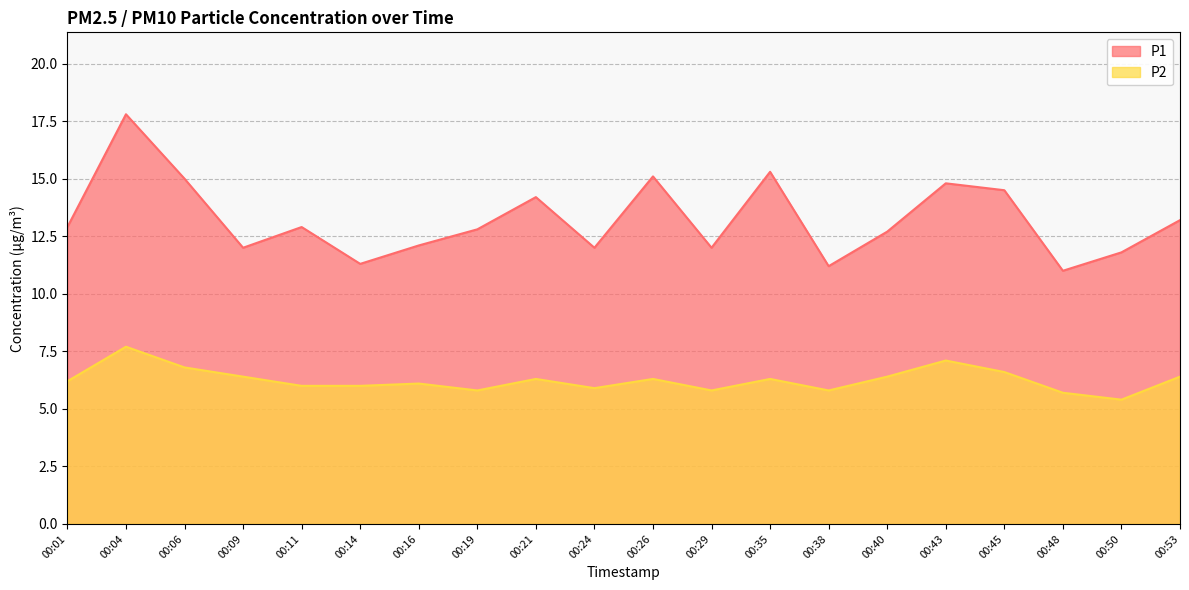

Is the value of P1 at 00:35 greater than the value of P2 at 00:21?

Yes